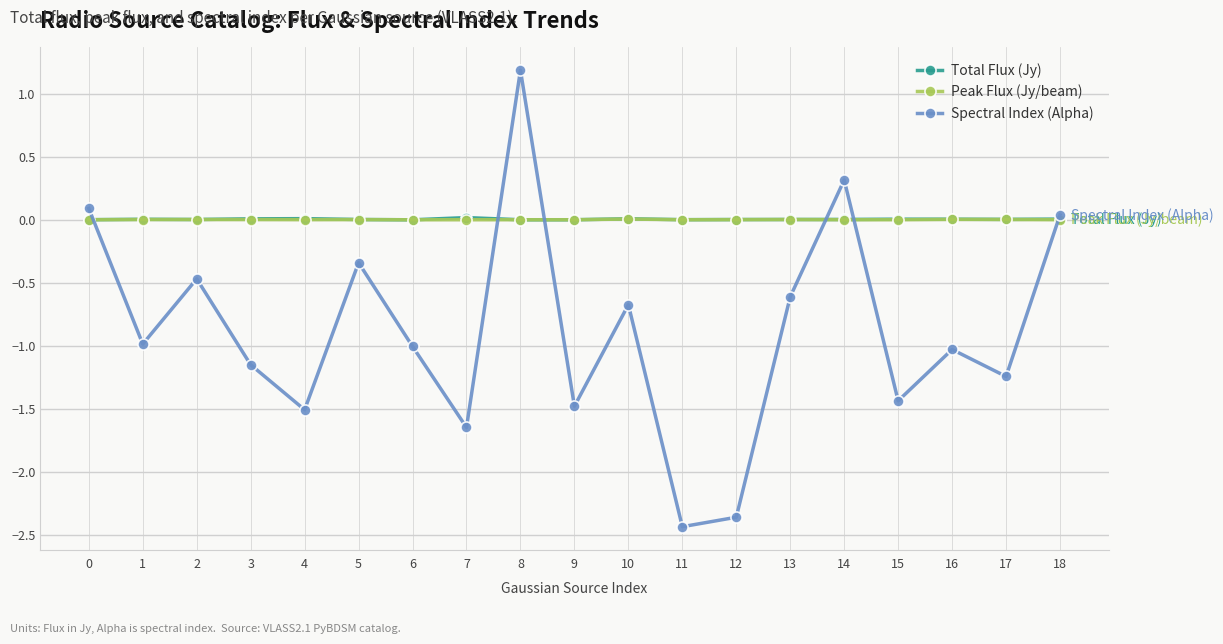

What is the total value across all series at 2?

-0.5